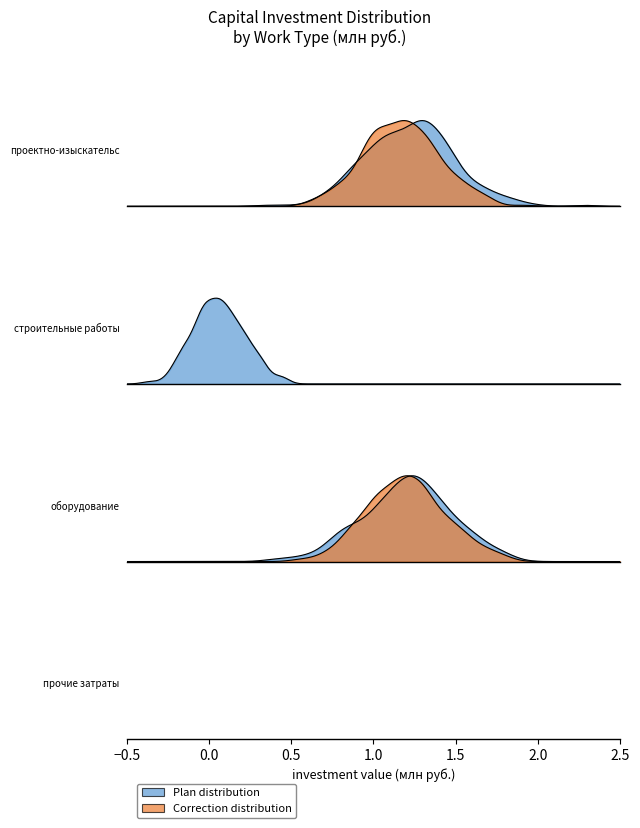

What is the value of the Total_Correction point at the 3rd from the left?

1.2